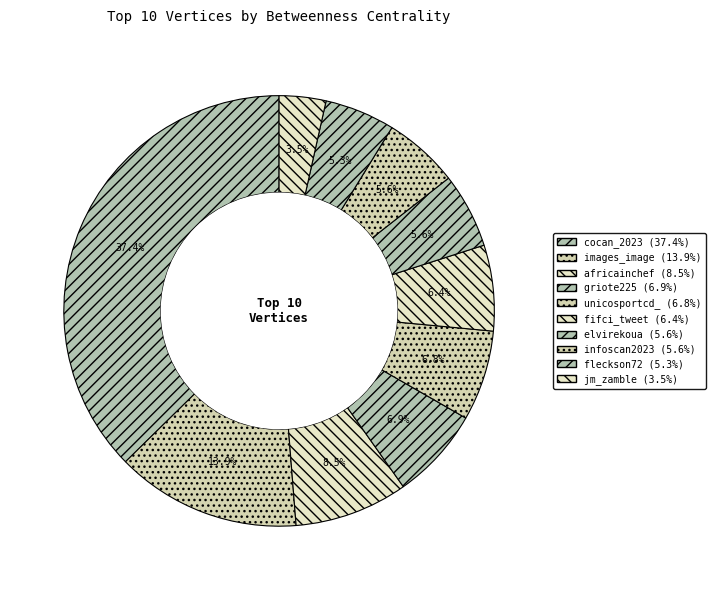

What is the total percentage of fifci_tweet and jm_zamble?

9.9%